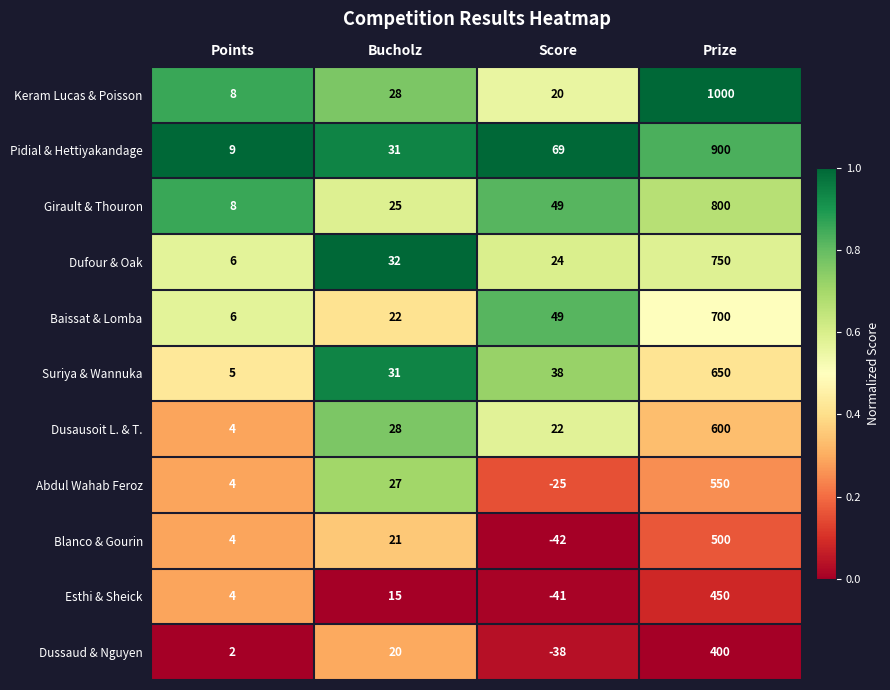

Which series has the largest total across all categories?

Keram Lucas & Poisson